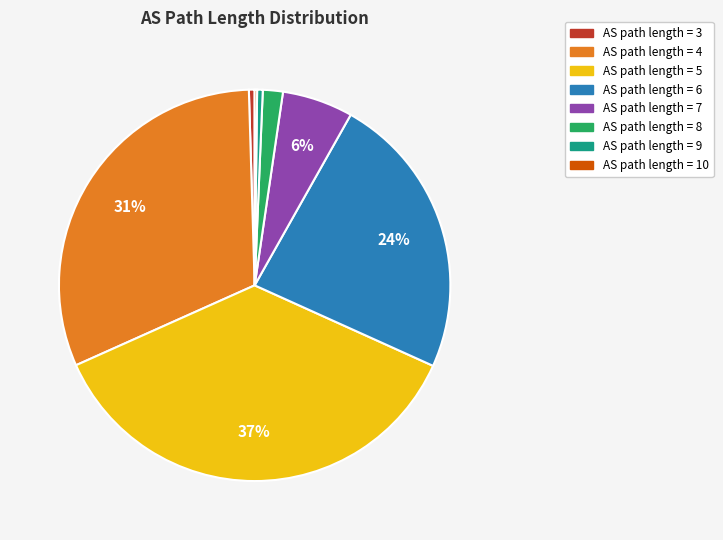

Is there a majority slice in this chart?

No